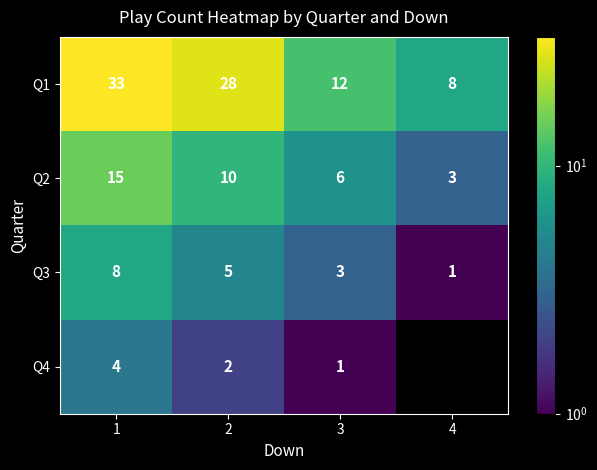

The value of Q1 at 3 is 15.7. True or false?

False